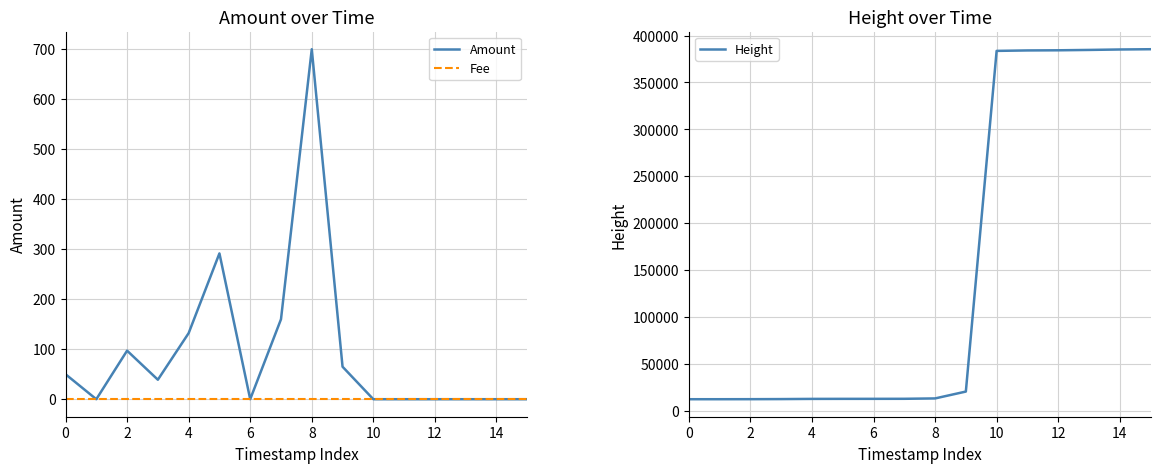

What is the minimum value for Height?

12455